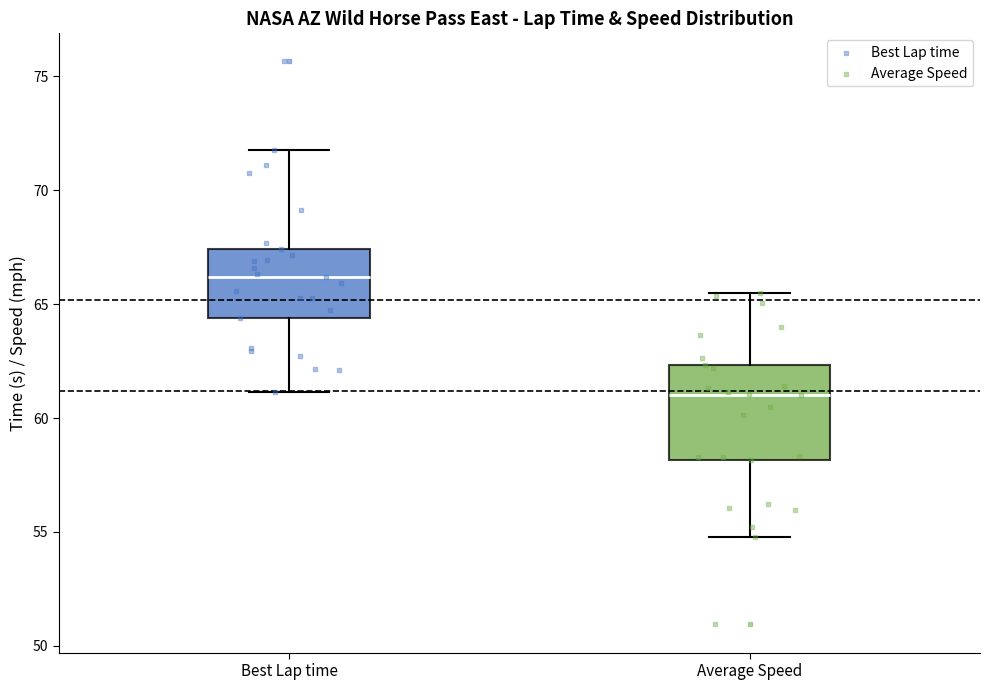

Where is the lower edge of the box for Best Lap time on the y-axis? The values are not printed on the chart, so give them approximately, as read against the axis.

64.5